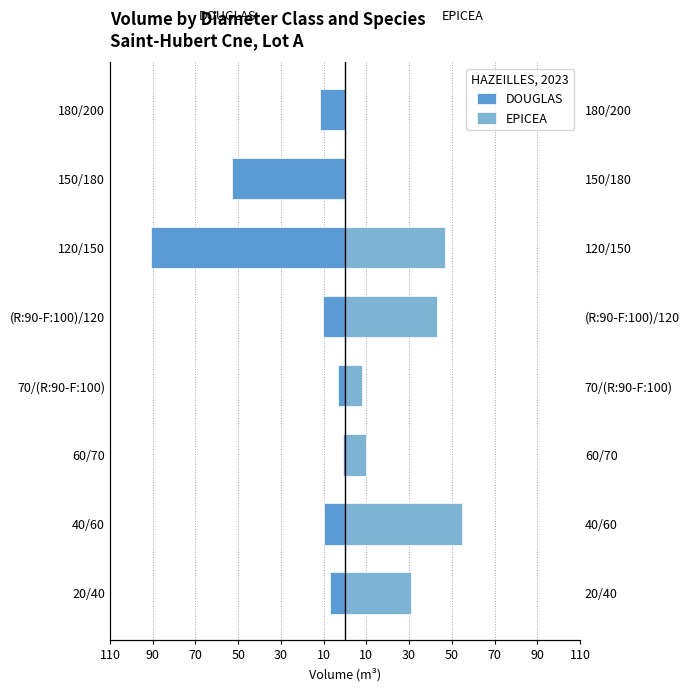

What is the sum of all EPICEA values?

193.6